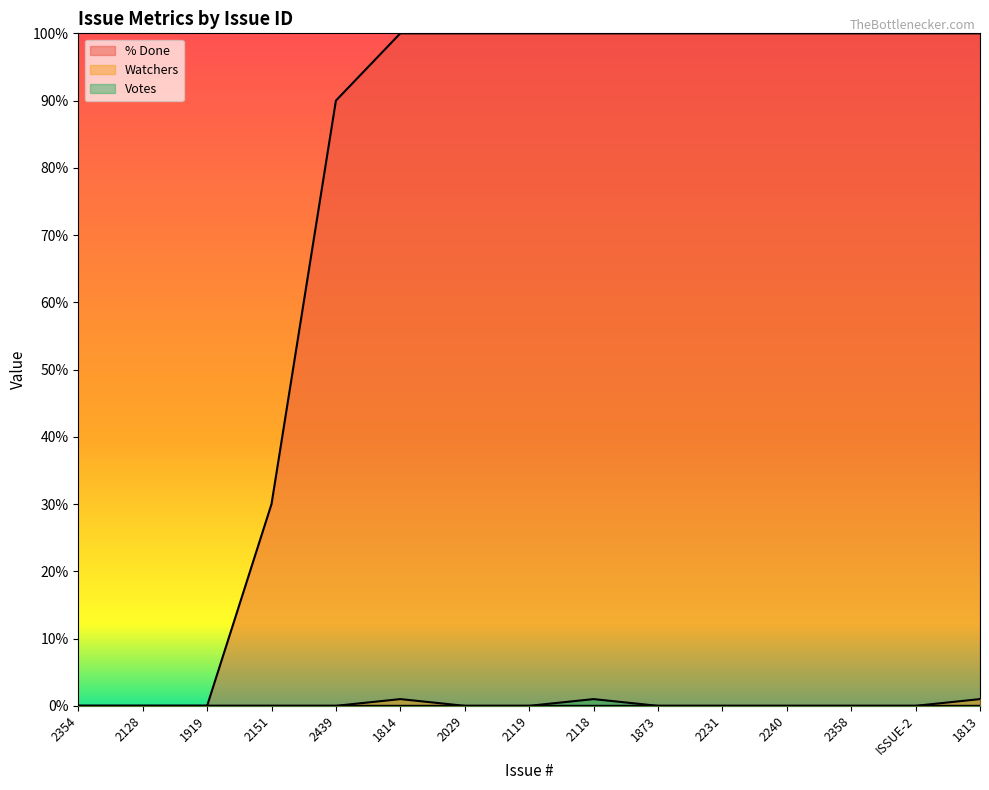

True or false: Watchers and Votes intersect in this chart.

False